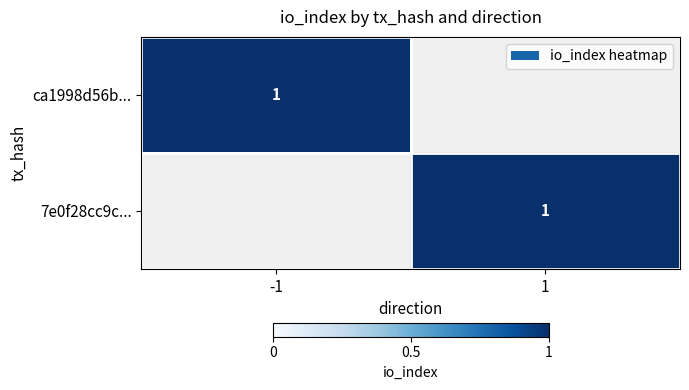

How many data points does each series have?

2